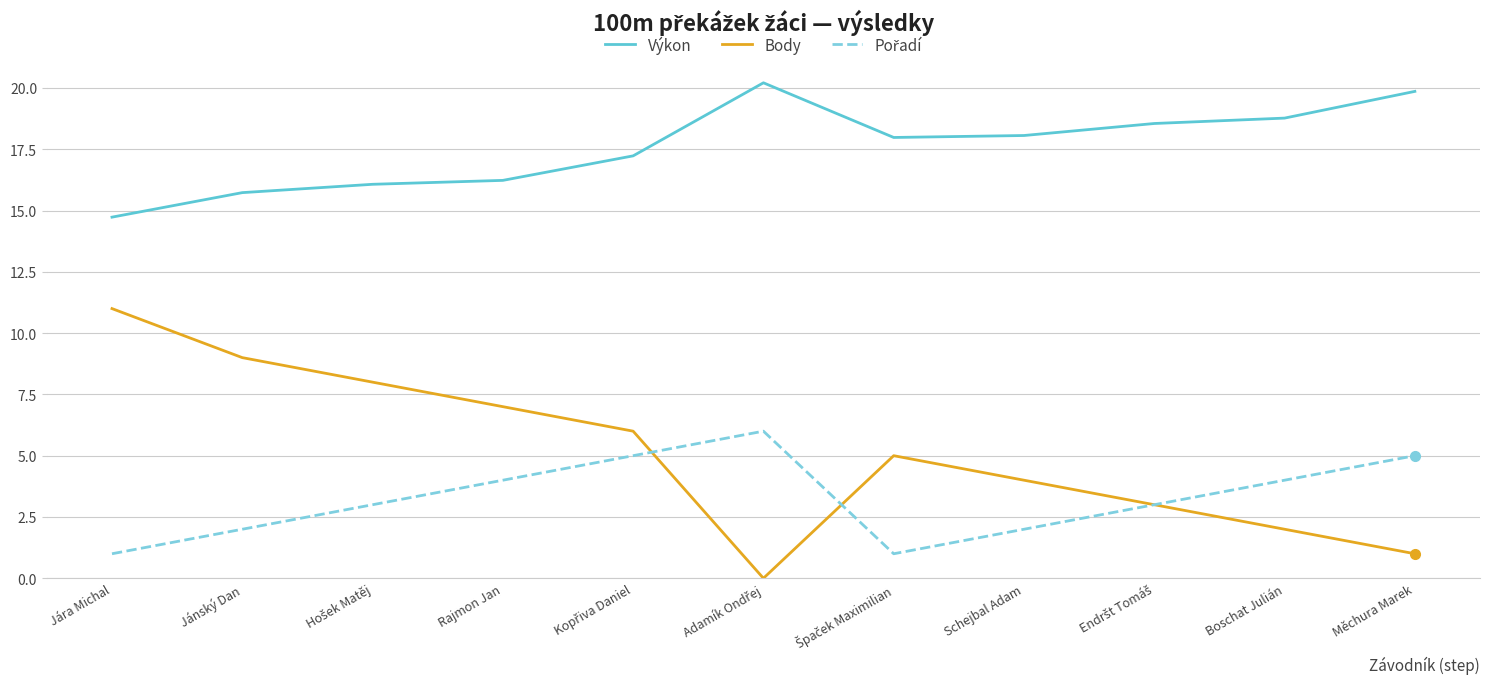

What position from the left is Měchura Marek?

11